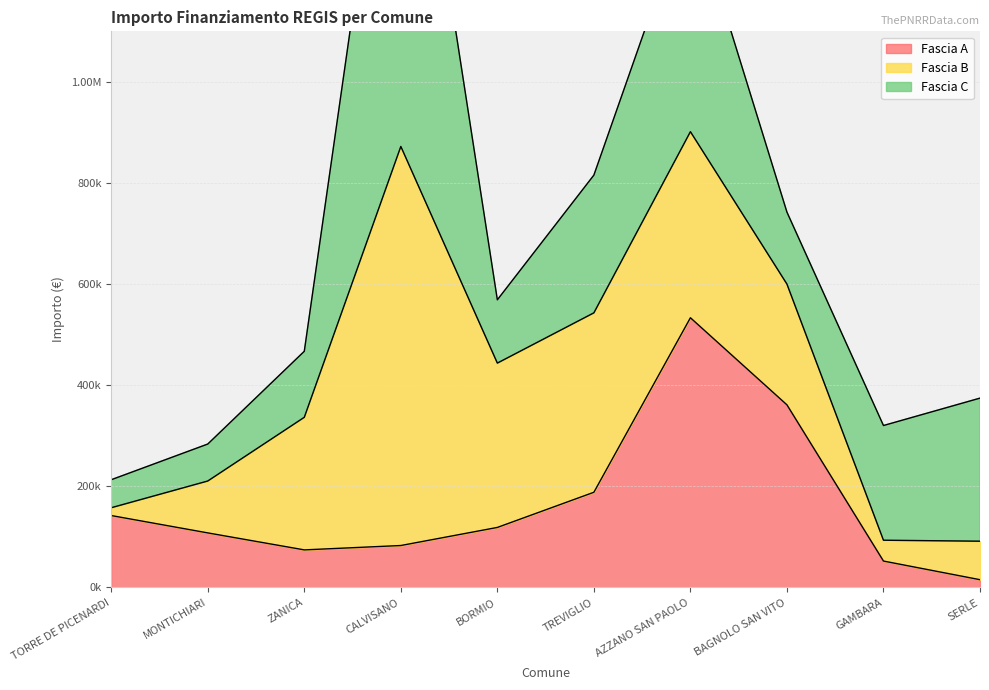

Rank the series by their maximum value, from lowest to highest.

Fascia A, Fascia B, Fascia C